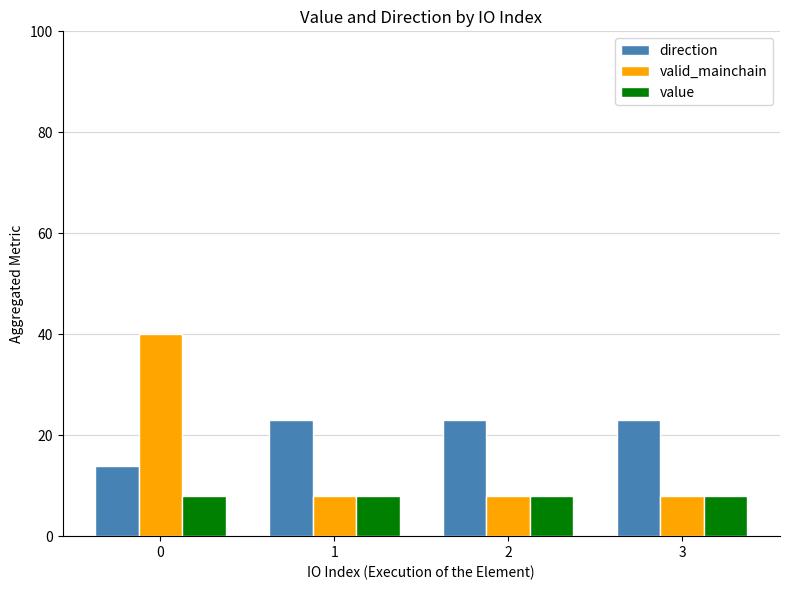

True or false: direction has a value of 8.8 at 1.

False